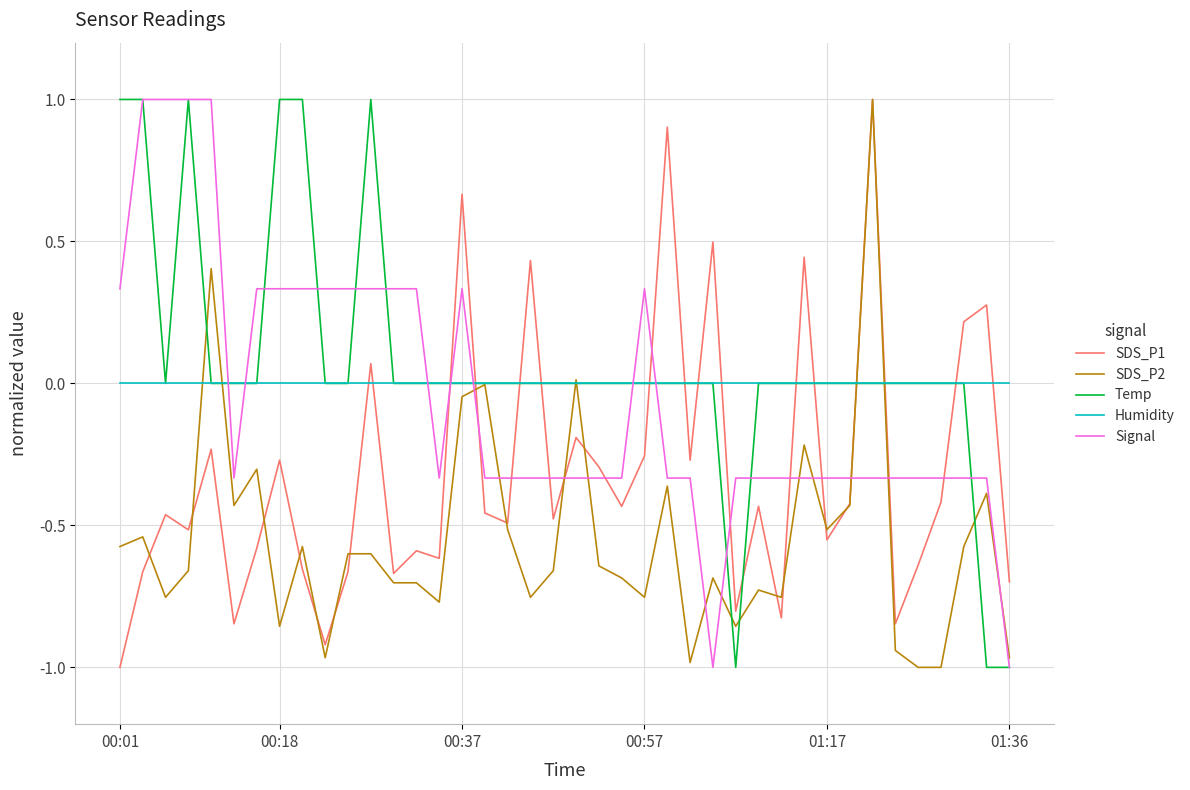

How many intersections are there between Humidity and Signal?

7